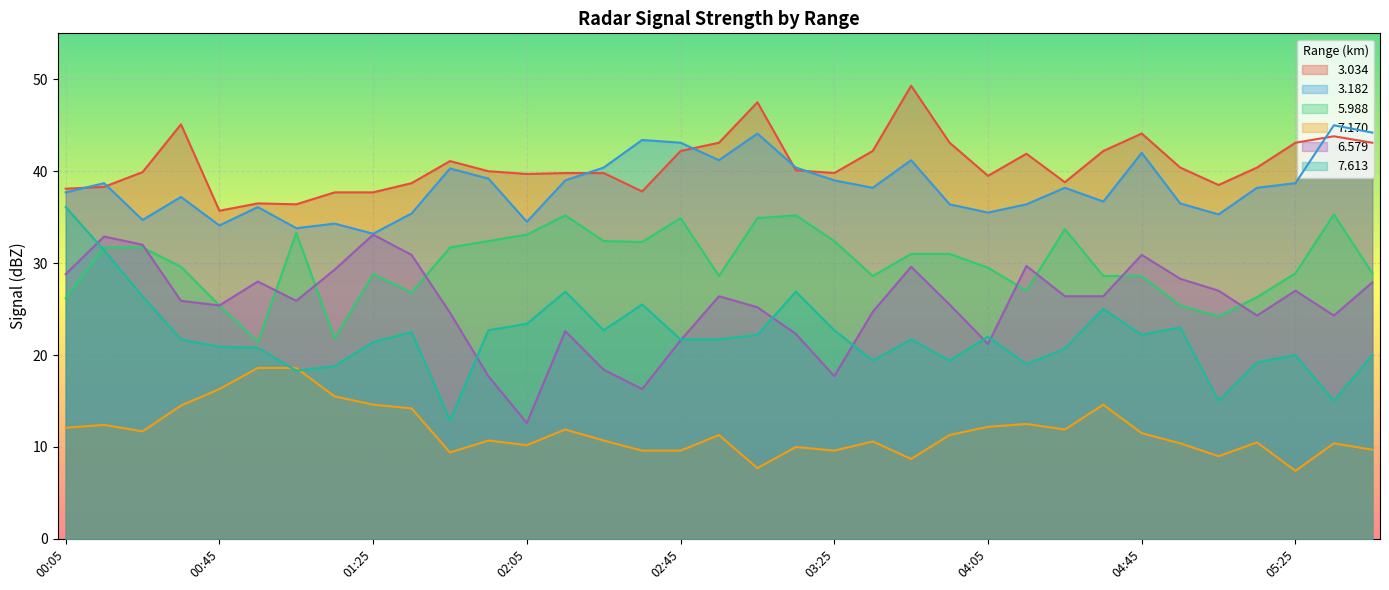

What is the difference between the second highest and second lowest values in the 6.579 series?

16.6